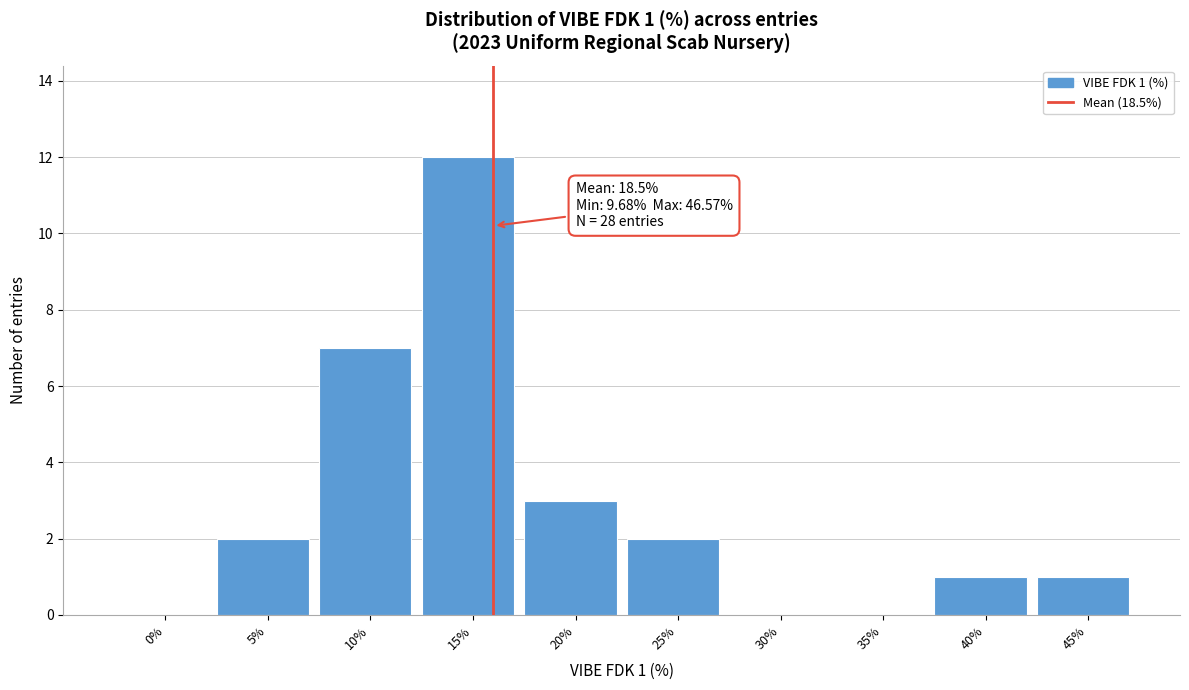

Reading left to right, extract all data points from this chart.

0%=0	5%=2	10%=7	15%=12	20%=3	25%=2	30%=0	35%=0	40%=1	45%=1